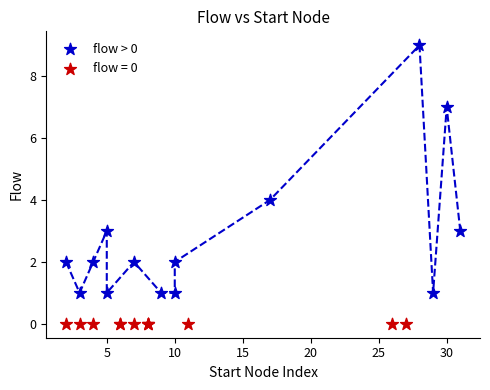

Which series contains the highest Y value?

flow > 0